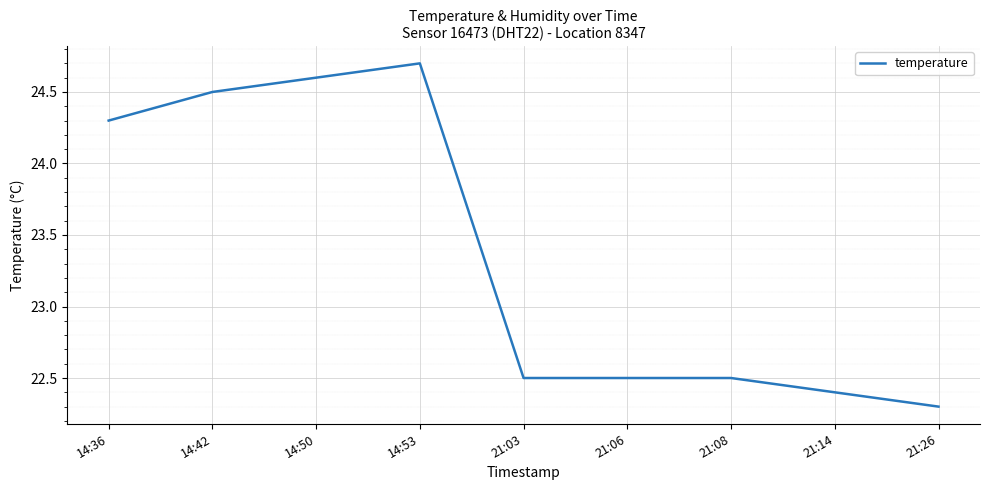

The chart shows a value of 24.7 at 14:53. True or false?

True